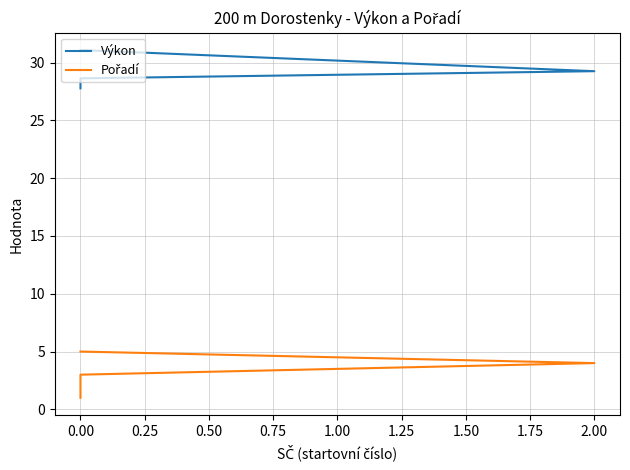

How many lines are shown in the chart?

2